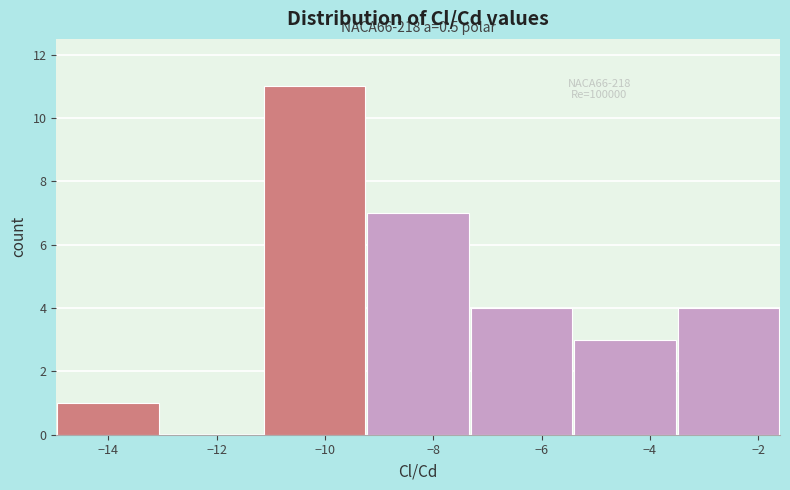

Over which range of the x-axis is the bar tallest?

-11.2 to -9.2